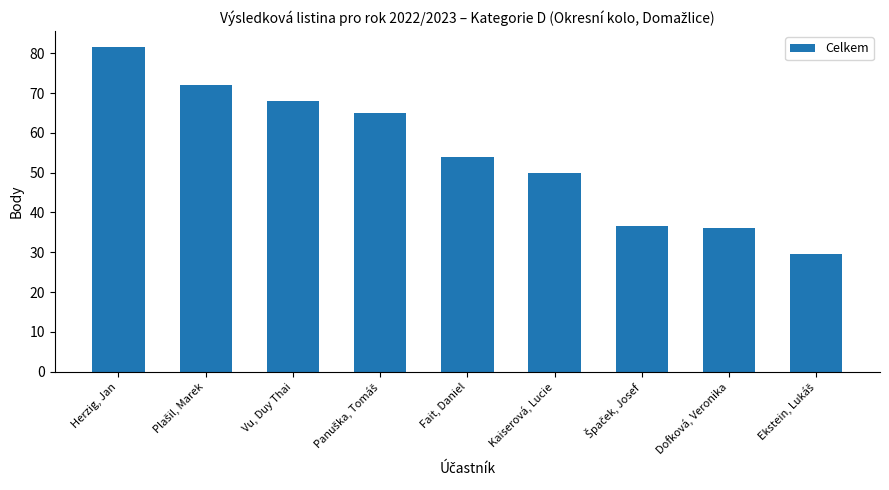

Is it true that the value at Vu, Duy Thai is 68.0?

True